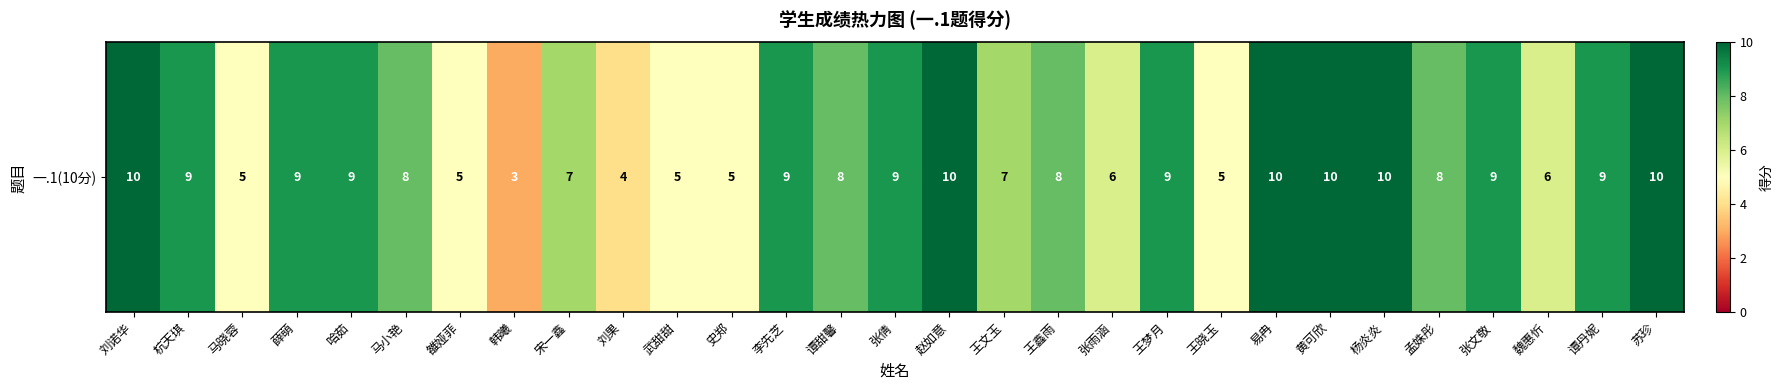

Where does the data first go above 8?

刘诺华